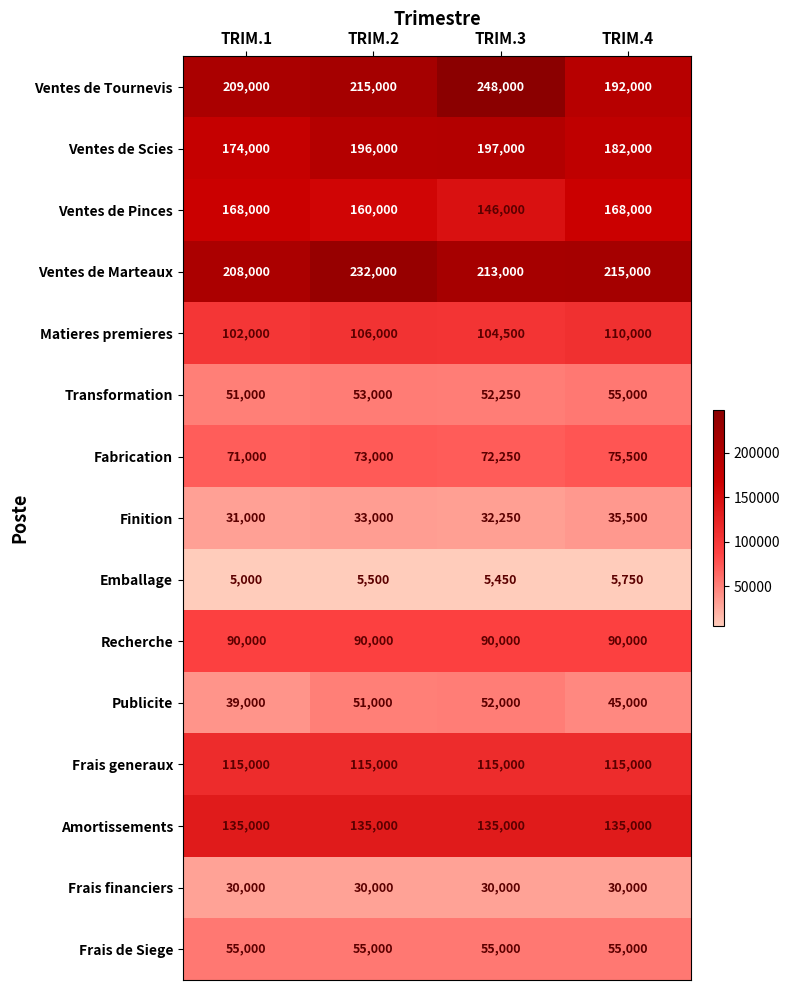

Which series has the largest range (max minus min)?

Ventes de Tournevis